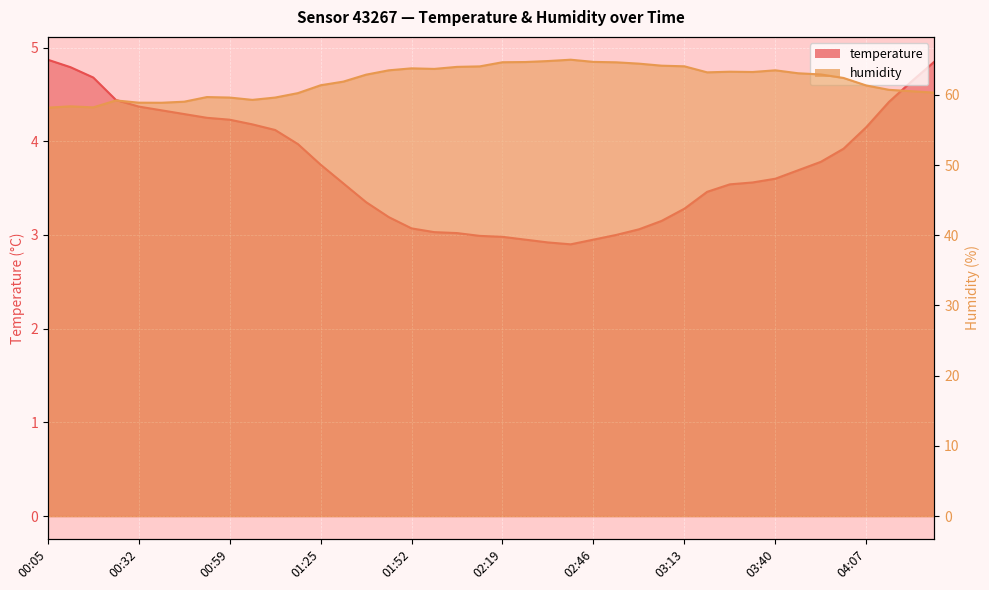

How many lines are shown in the chart?

2